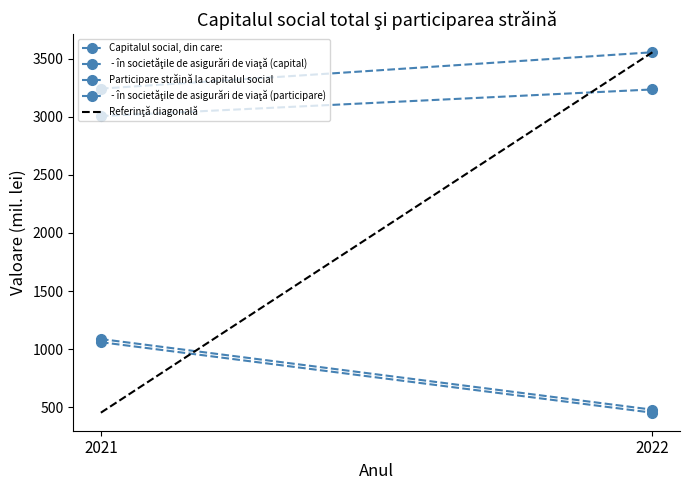

What is the maximum value shown in the chart?

3555